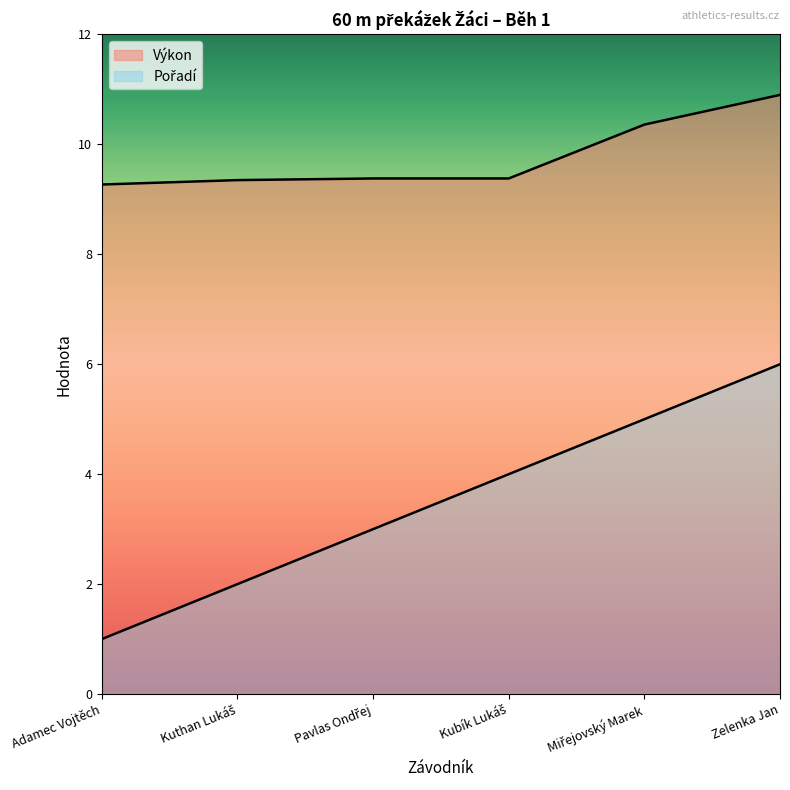

At which category does the chart reach its peak across all series?

Zelenka Jan